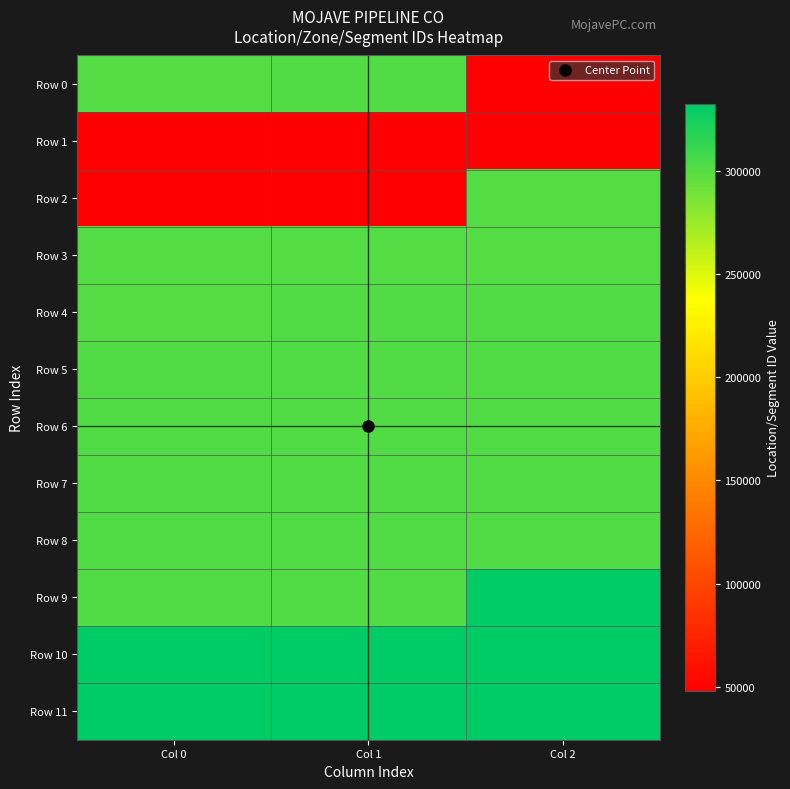

Reading right to left, list all the values displayed in this chart.

Row 0: Col 2=47843	Col 1=302232	Col 0=301248
Row 1: Col 2=48878	Col 1=47845	Col 0=47844
Row 2: Col 2=300755	Col 1=48880	Col 0=48879
Row 3: Col 2=300936	Col 1=300935	Col 0=300794
Row 4: Col 2=301635	Col 1=301377	Col 0=301248
Row 5: Col 2=302190	Col 1=302146	Col 0=302144
Row 6: Col 2=302217	Col 1=302215	Col 0=302195
Row 7: Col 2=302235	Col 1=302233	Col 0=302232
Row 8: Col 2=302364	Col 1=302269	Col 0=302237
Row 9: Col 2=332505	Col 1=302386	Col 0=302374
Row 10: Col 2=332509	Col 1=332508	Col 0=332507
Row 11: Col 2=332512	Col 1=332511	Col 0=332510